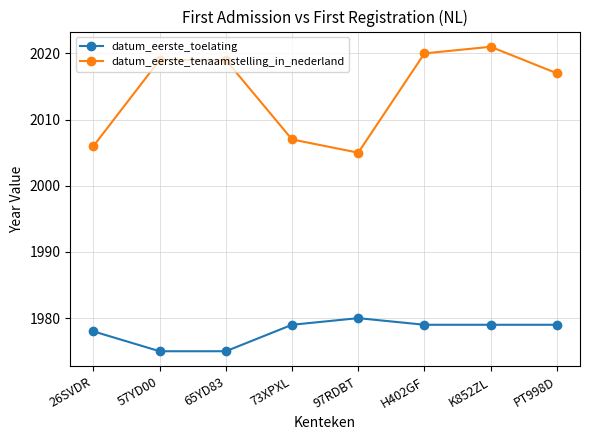

The datum_eerste_tenaamstelling_in_nederland series shows 3225 at H402GF. True or false?

False